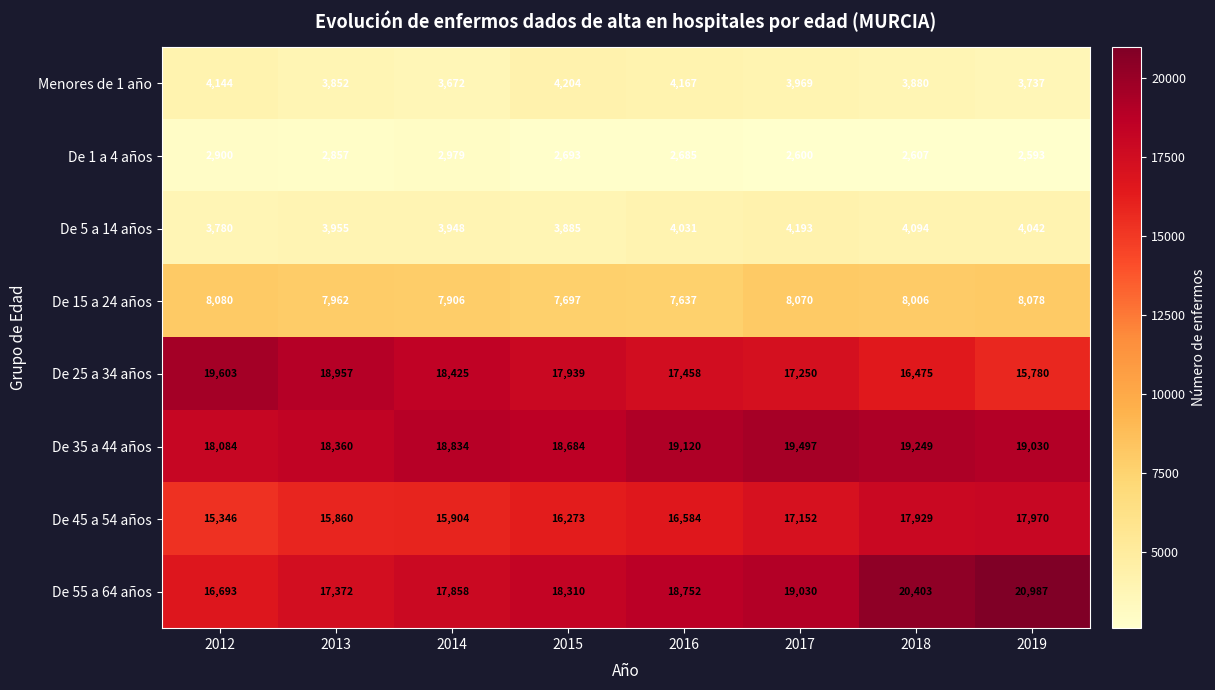

Between 2016 and 2019, which series saw the biggest shift?

De 55 a 64 años